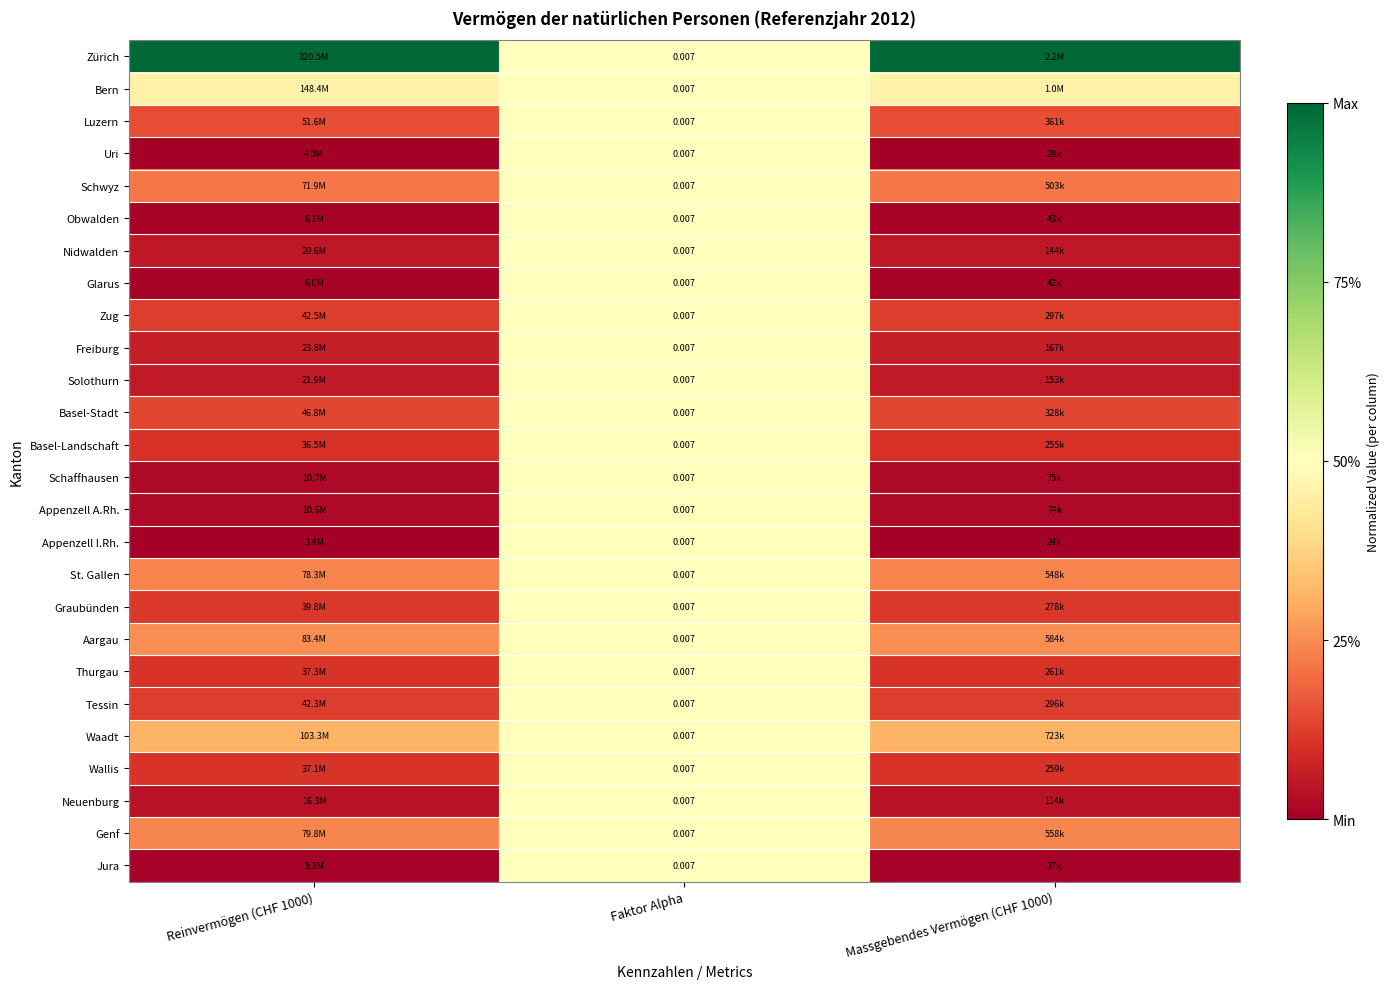

Which has a higher value, Reinvermögen (CHF 1000) or Faktor Alpha?

Reinvermögen (CHF 1000)